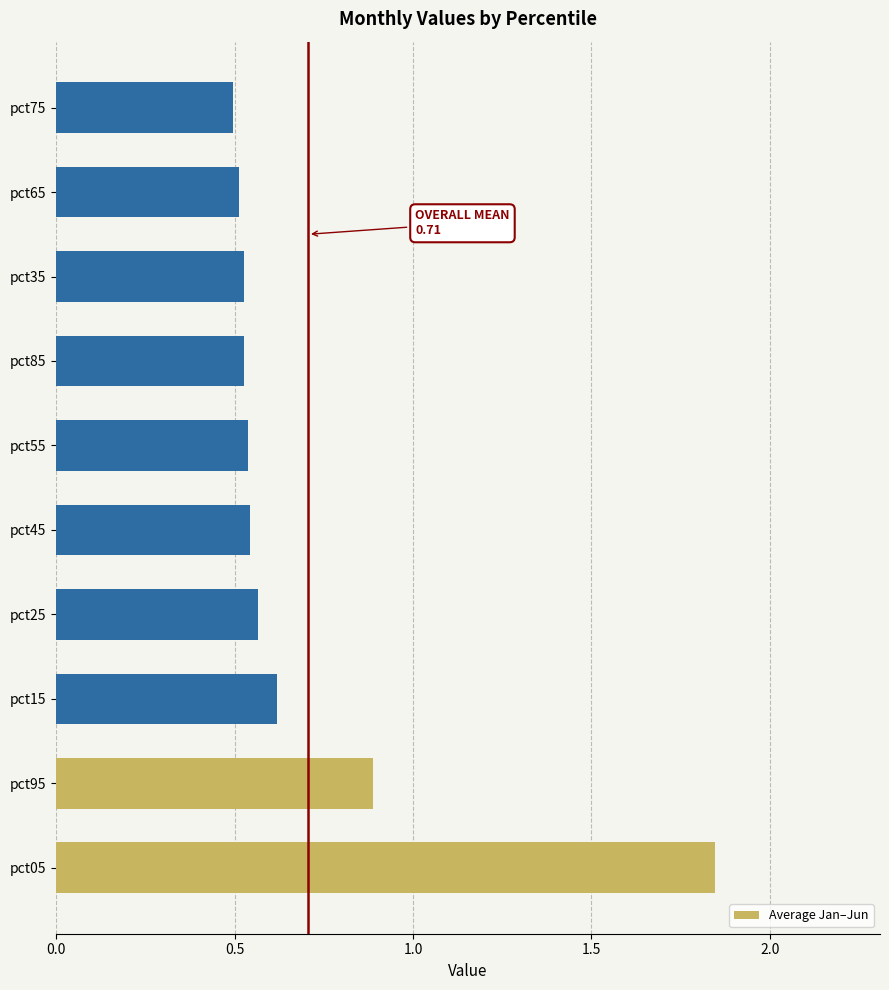

Which category has the highest value across all series?

pct05